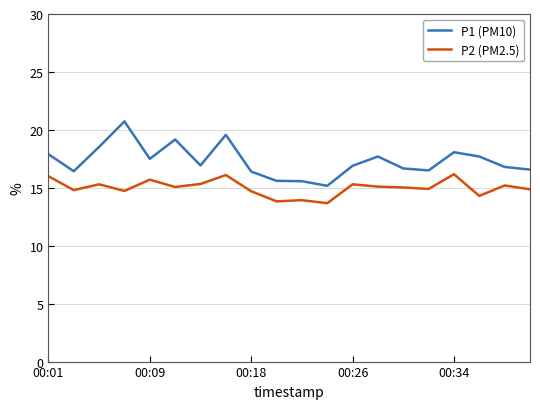

True or false: P1 (PM10) and P2 (PM2.5) cross at least once.

False